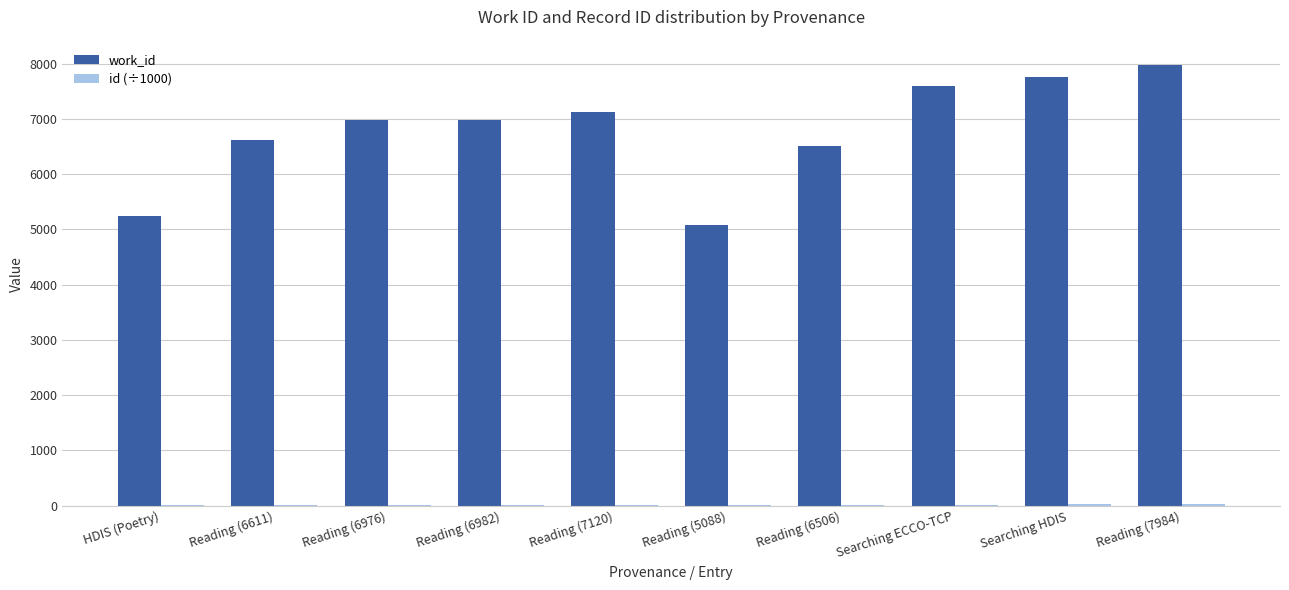

What is the maximum value shown in the chart?

7984.0